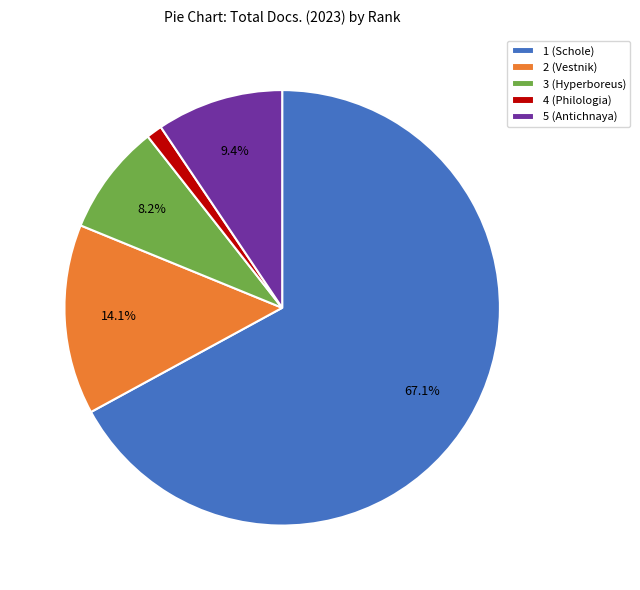

Between 3 (Hyperboreus) and 5 (Antichnaya), which is larger?

5 (Antichnaya)